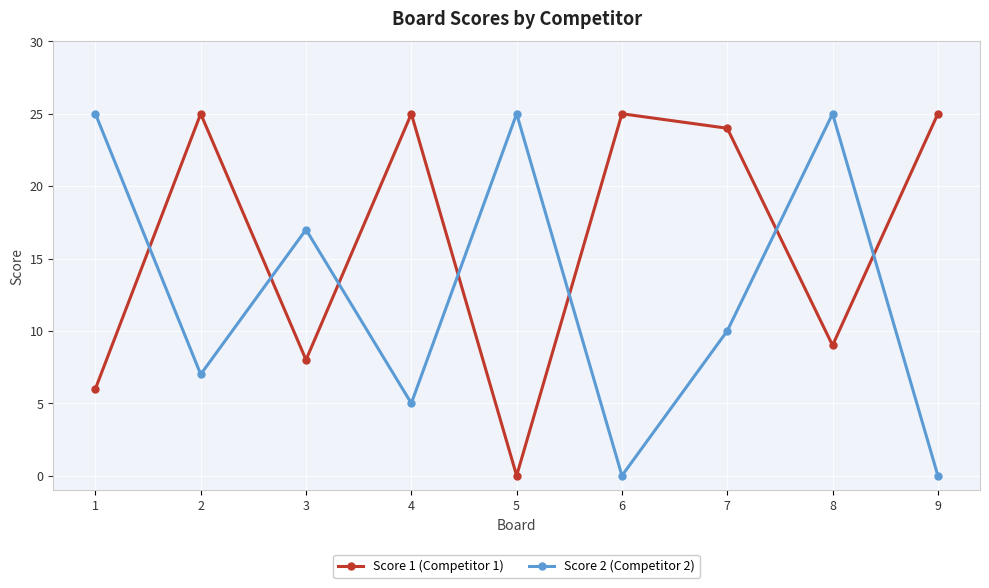

The Score 2 (Competitor 2) series shows 0 at 9. True or false?

True